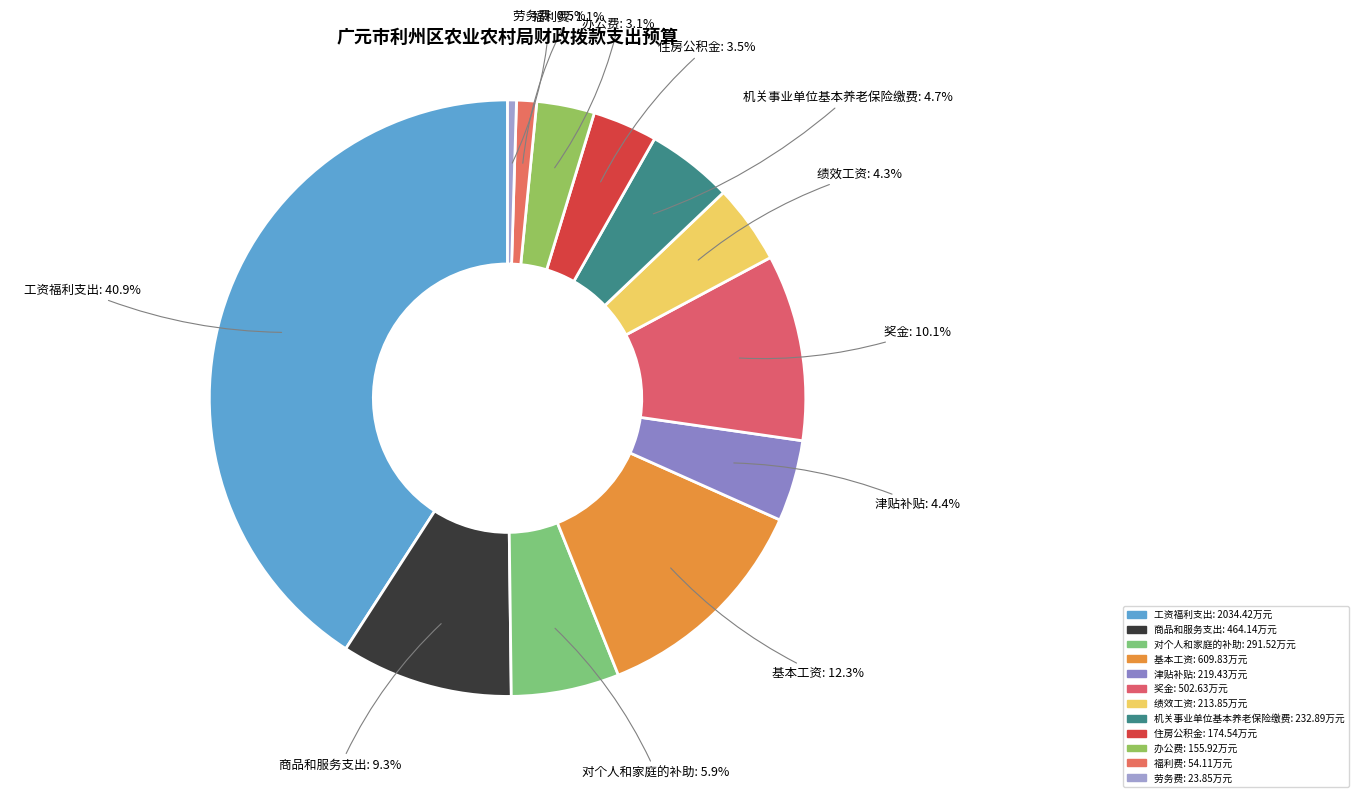

Between 工资福利支出 and 办公费, which is larger?

工资福利支出